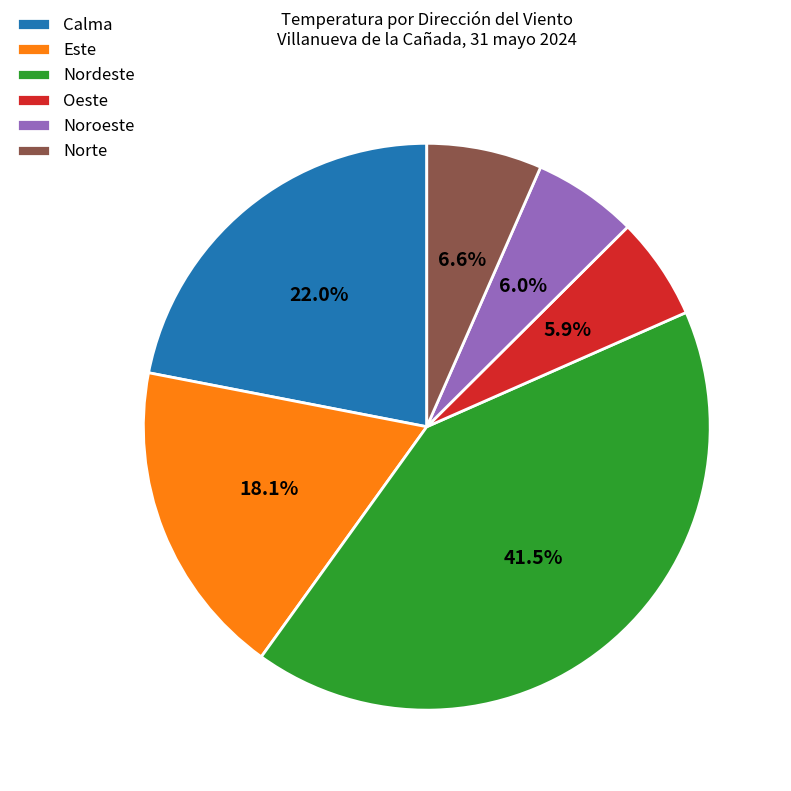

To the nearest percent, what is the average slice percentage?

17%